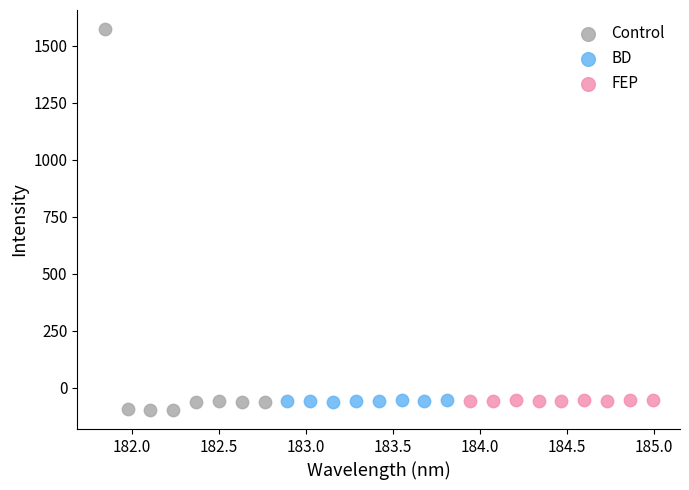

Which series reaches the maximum Y coordinate?

Control